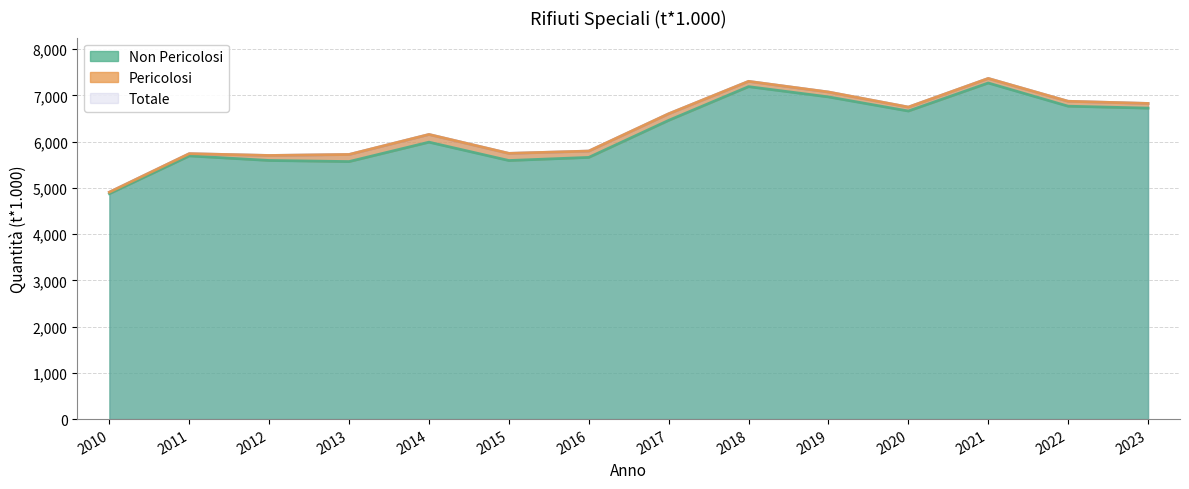

Is it true that Non Pericolosi equals 9421.8 at 2016?

False